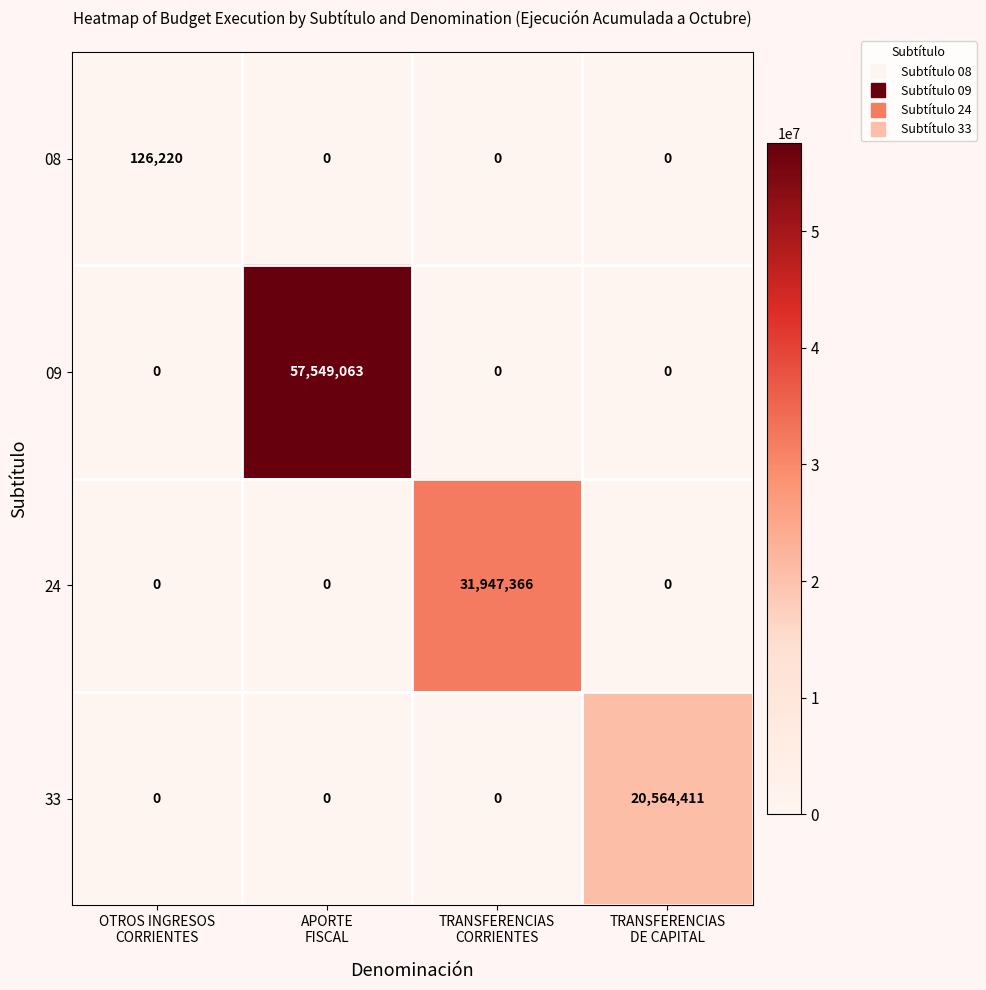

Count the number of categories in the chart.

4